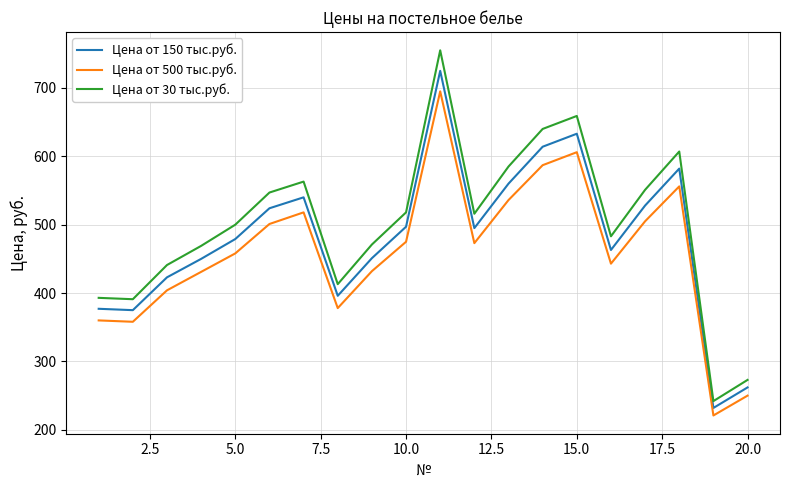

True or false: Цена от 30 тыс.руб. and Цена от 500 тыс.руб. intersect in this chart.

False